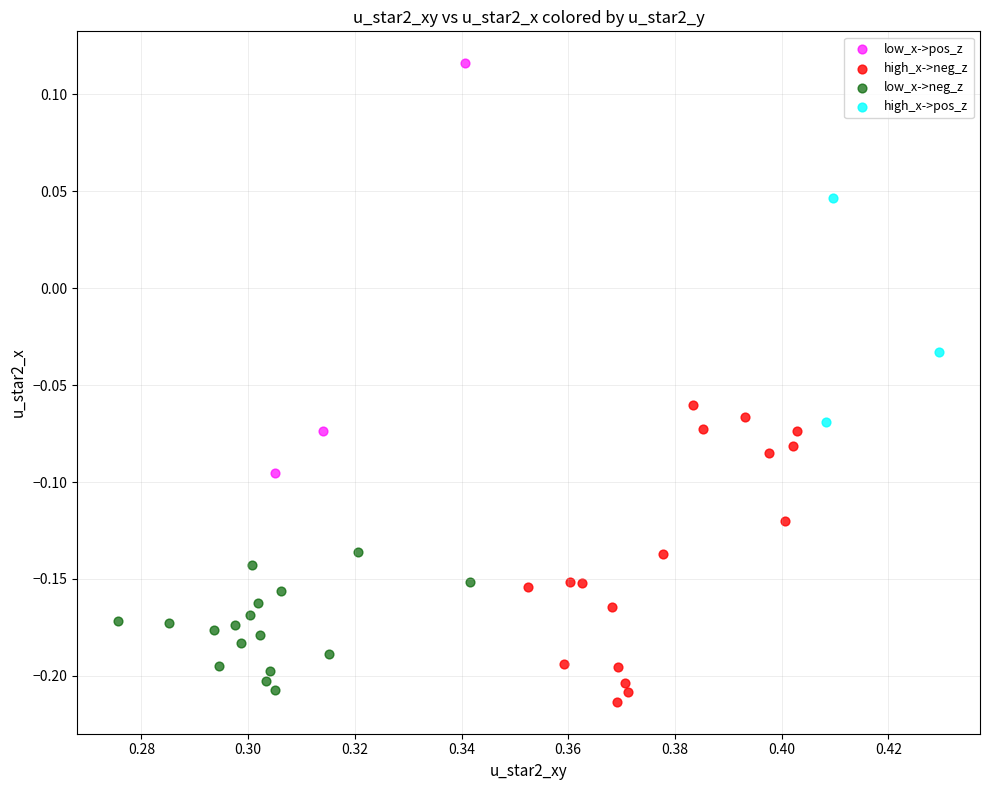

Which series reaches the maximum Y coordinate?

low_x->pos_z